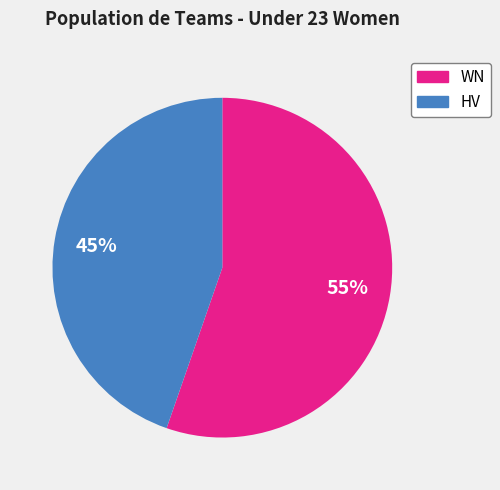

Is there a majority slice in this chart?

Yes